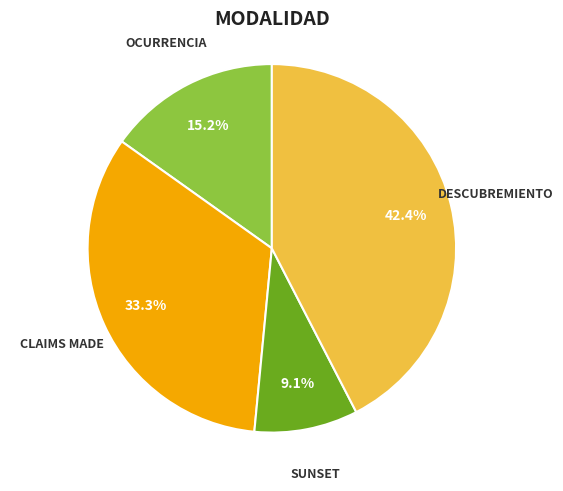

How many segments does this pie chart have?

4